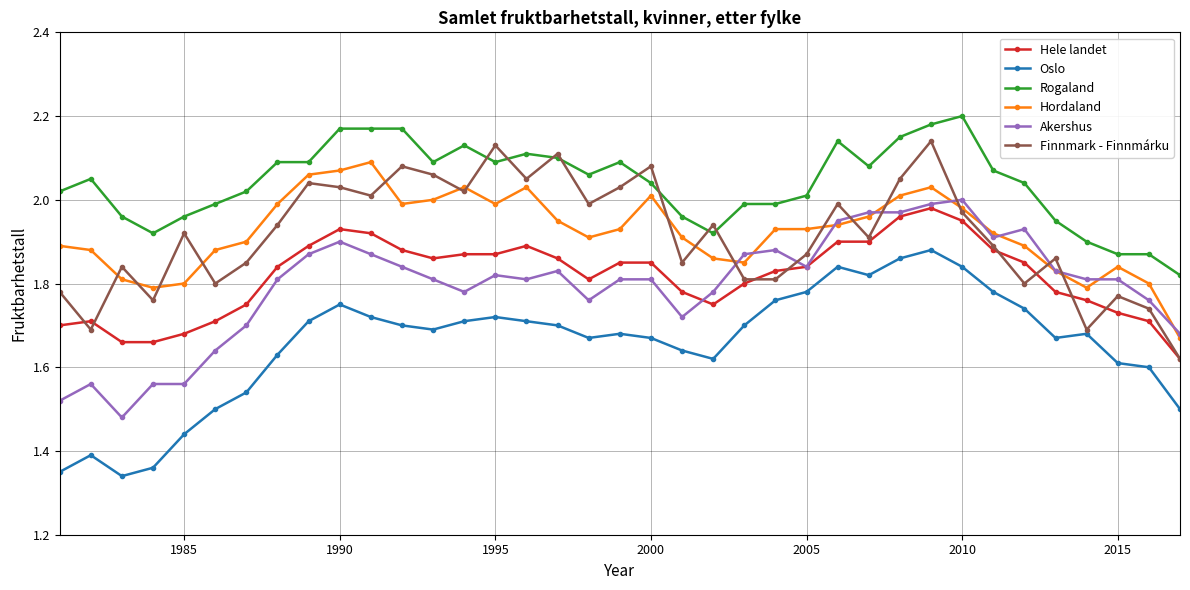

Which series has the largest total across all categories?

Rogaland